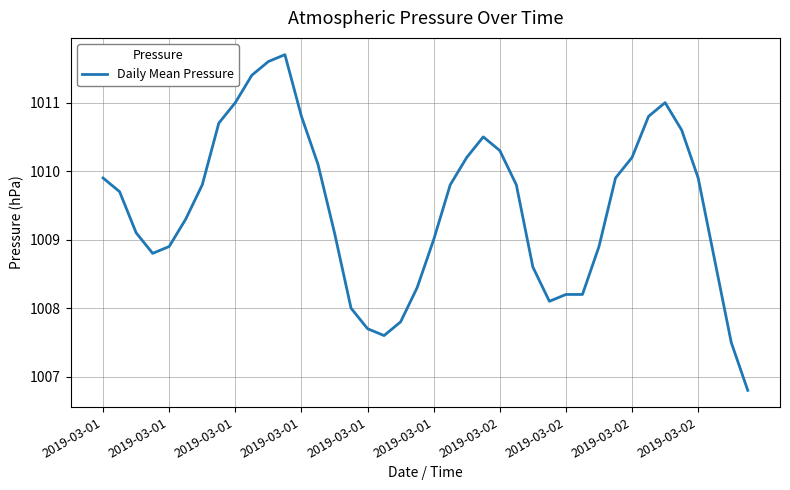

What is the sum of all values?

40378.3